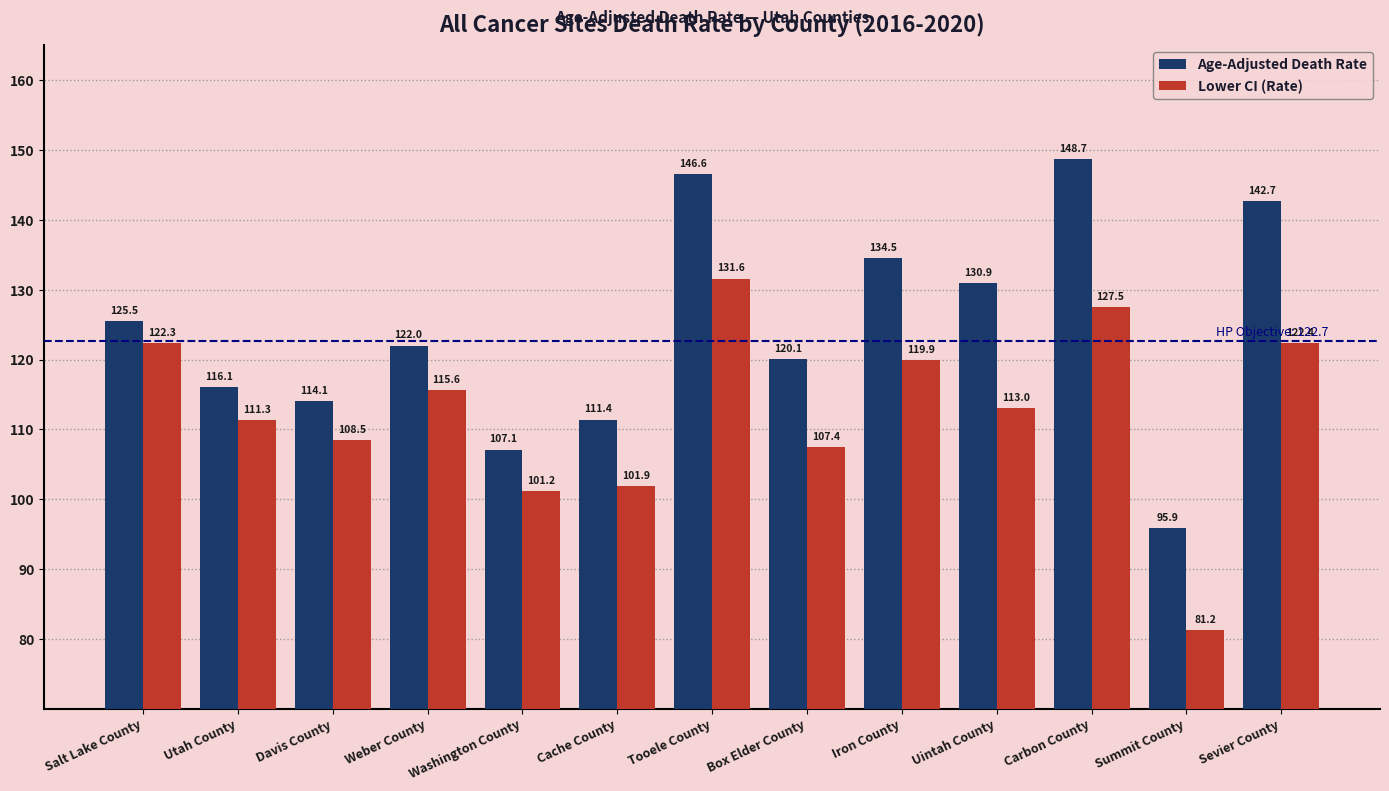

How many distinct data groups are displayed?

2